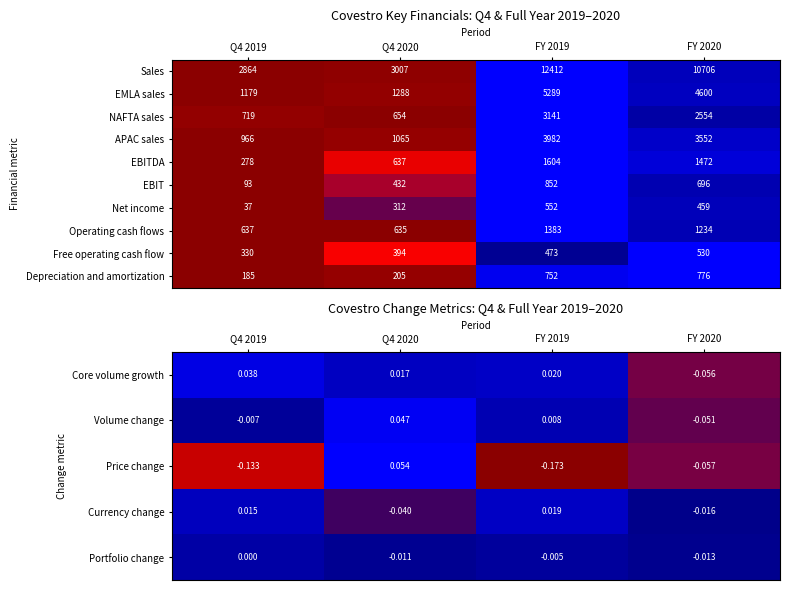

Is the value of Portfolio change at Q4 2020 greater than the value of Core volume growth at Q4 2020?

No